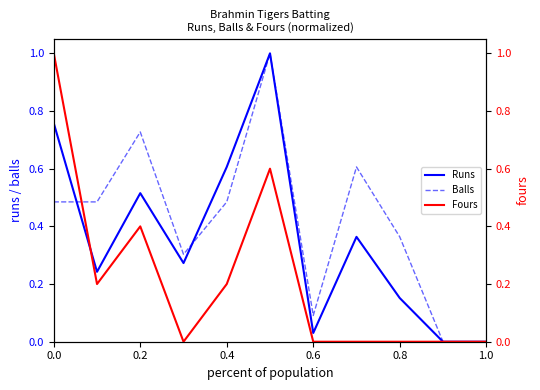

The Runs series shows 1.0 at 0.4. True or false?

False